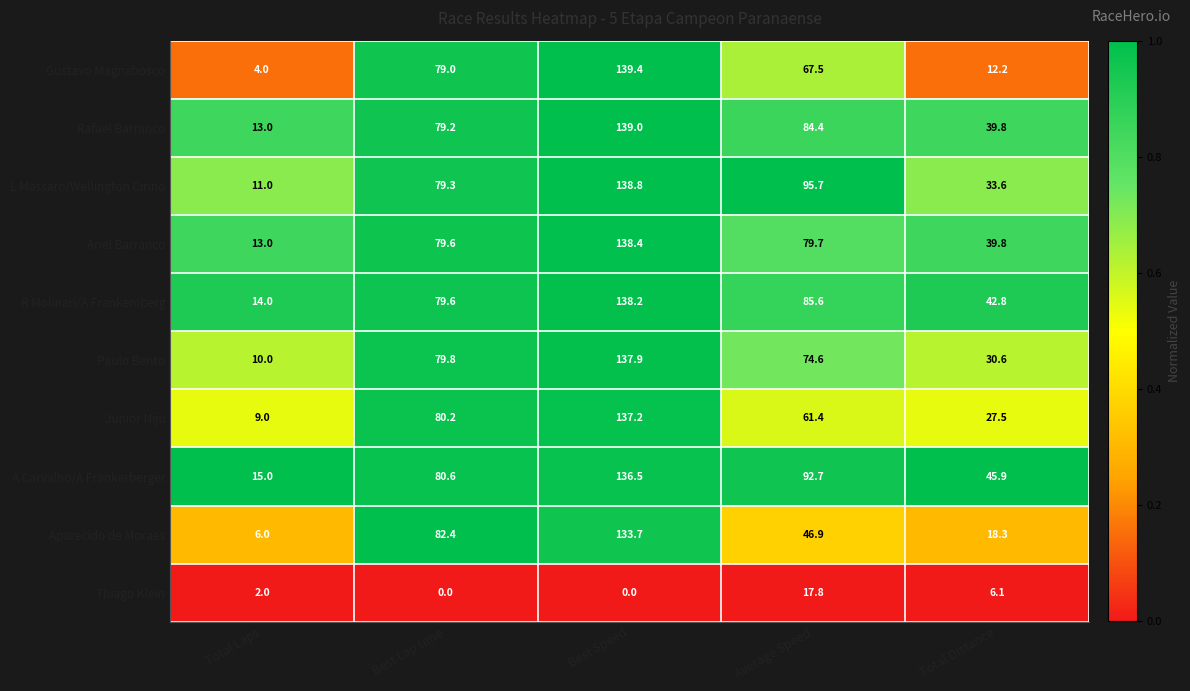

What is the difference between the highest and lowest values at Total Laps?

13.0